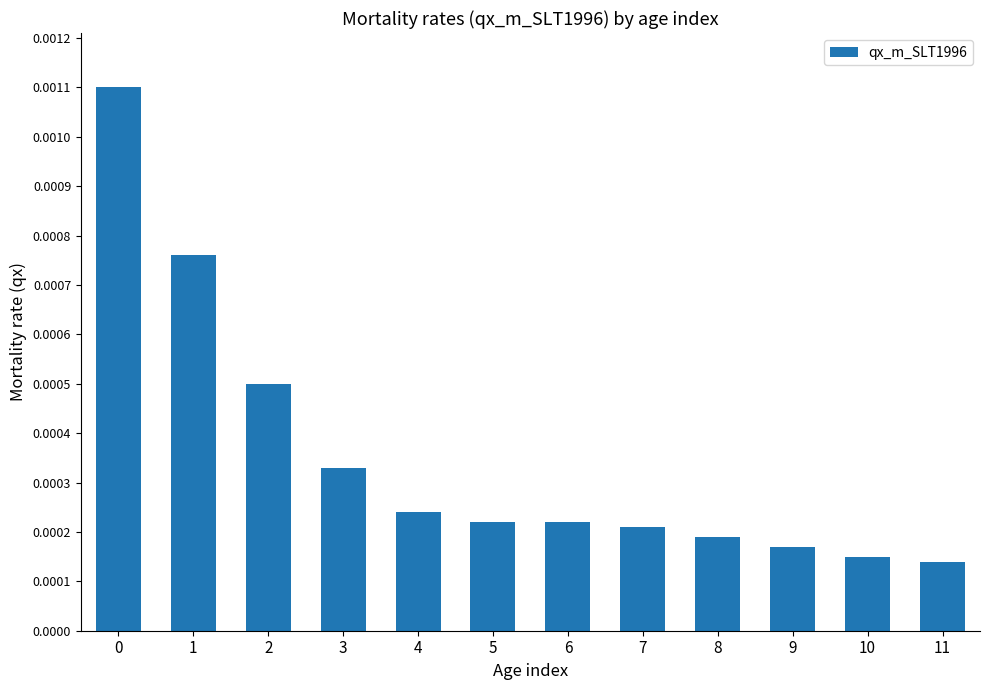

The value at 6 is 0.0. True or false?

False